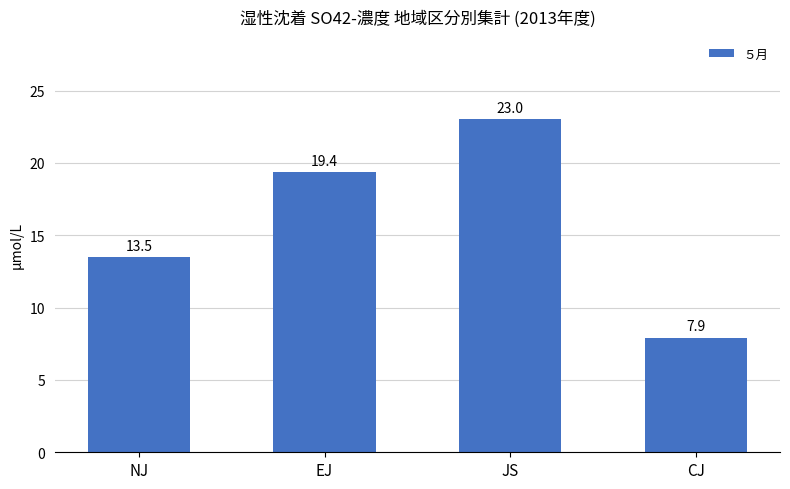

Reading left to right, what are all the values shown in this chart?

NJ=13.5	EJ=19.4	JS=23.0	CJ=7.9